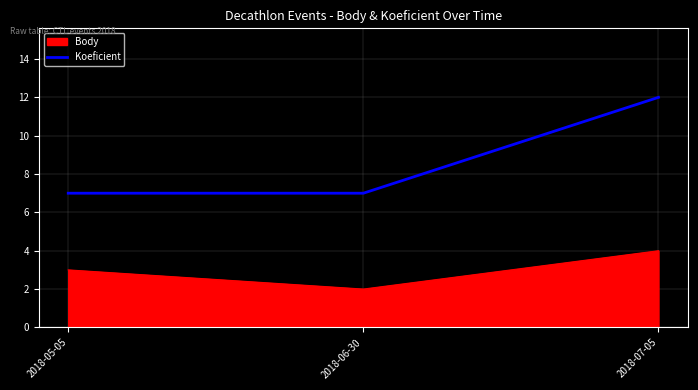

List the series in order of their peak value, lowest first.

Body, Koeficient